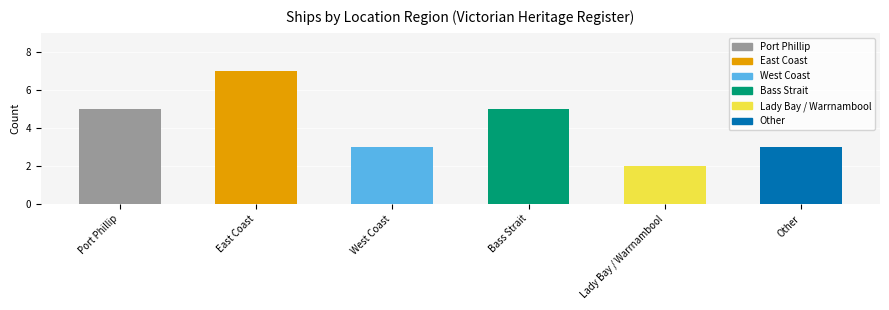

Count the number of data series in this chart.

1